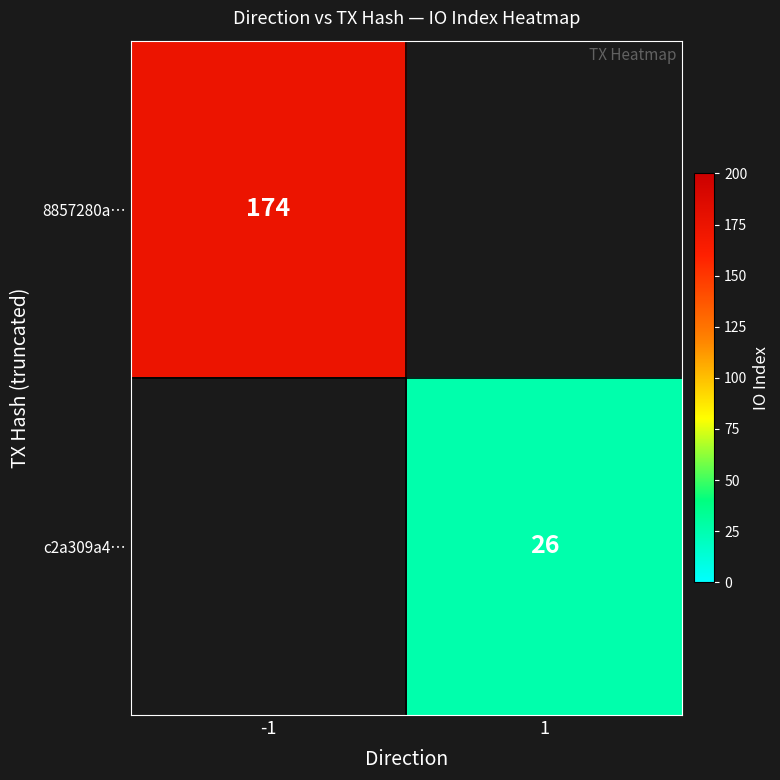

The value of 8857280a… at -1 is 66. True or false?

False